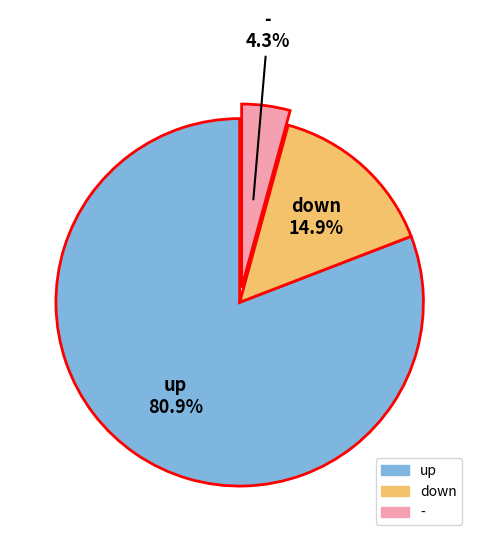

Does down account for over 50% of the chart?

No